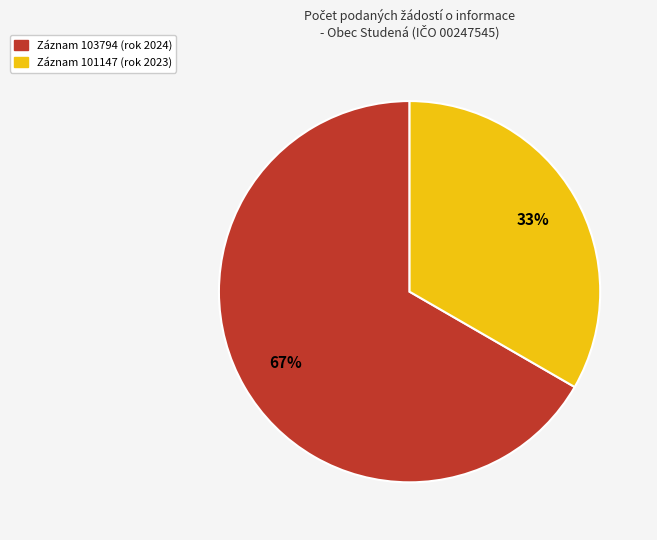

To the nearest percent, what is the average slice percentage?

50%